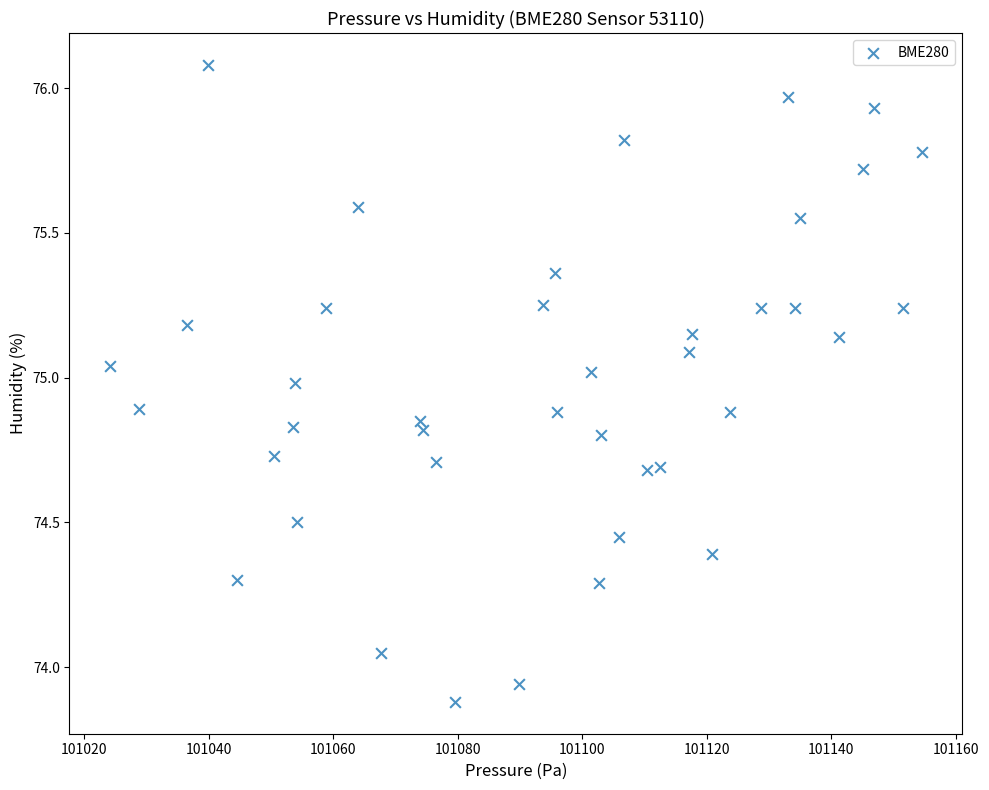

What is the range of Y values (max minus min)?

2.2